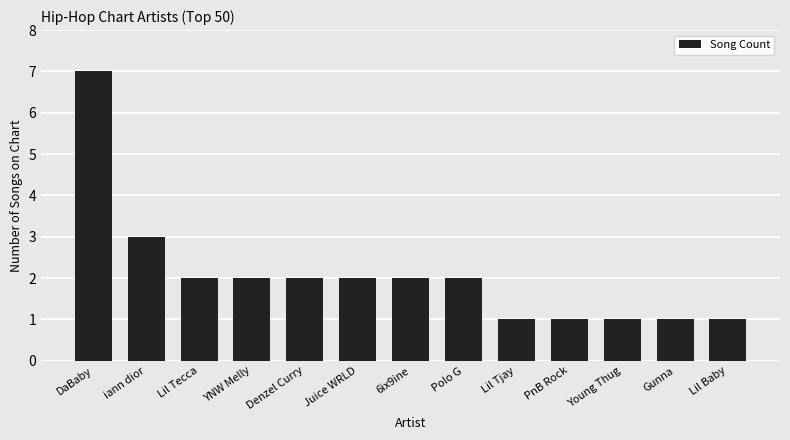

Is it true that the value at DaBaby is 11?

False